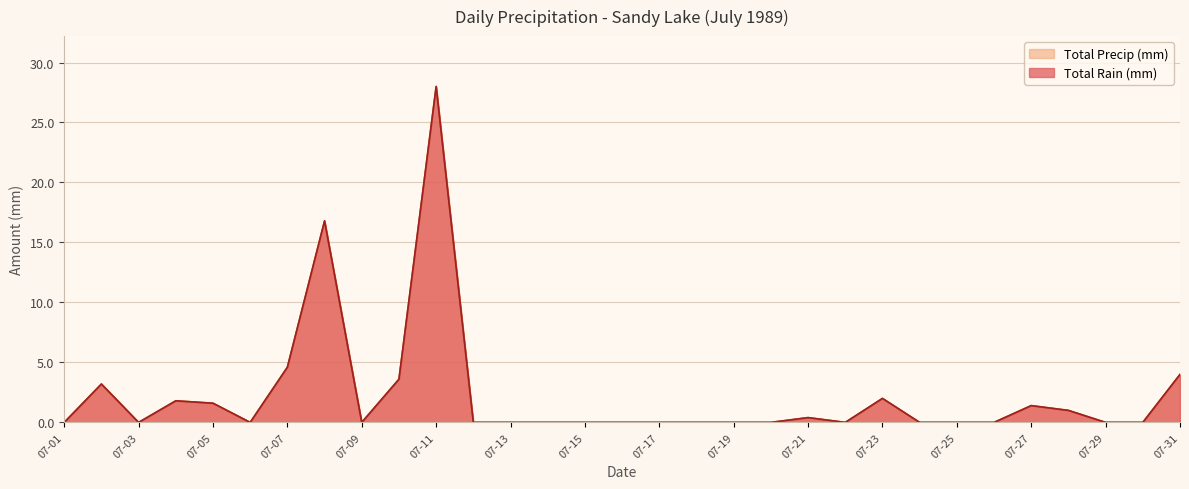

What is the greatest value displayed?

28.0